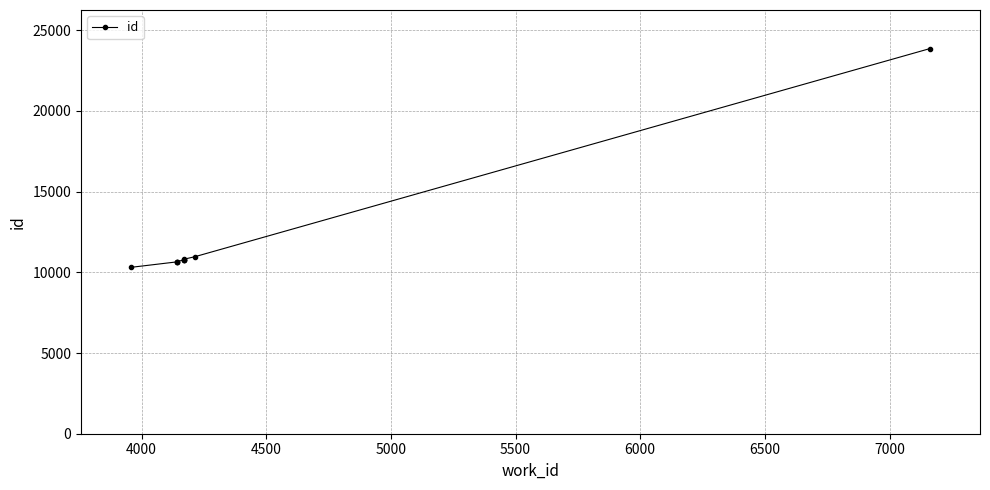

What is the difference between the second highest and second lowest values?

318